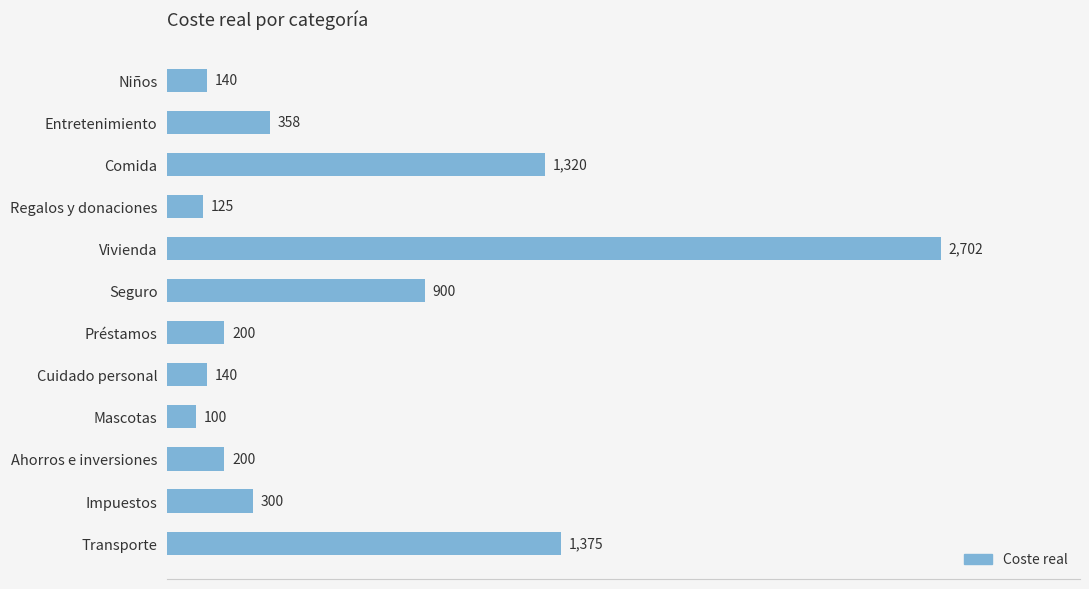

At which label is the value closest to 1401?

Transporte